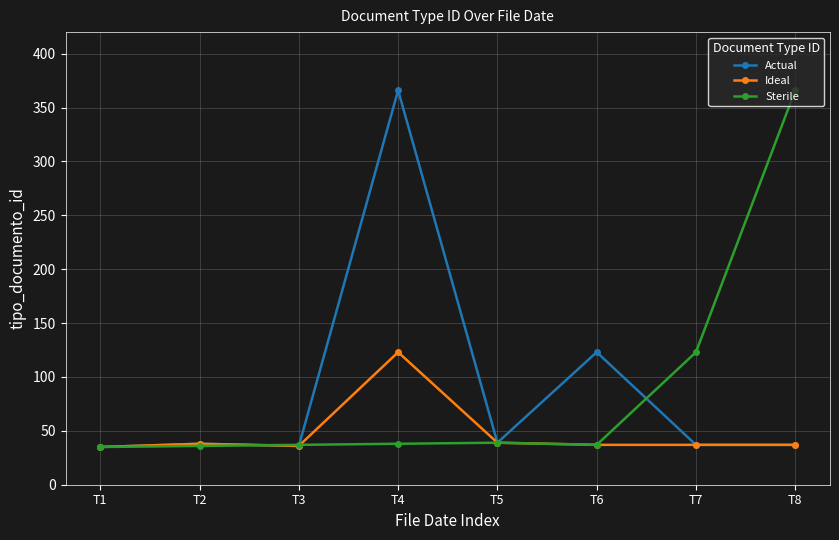

Where is Sterile nearest to the value 200?

T7